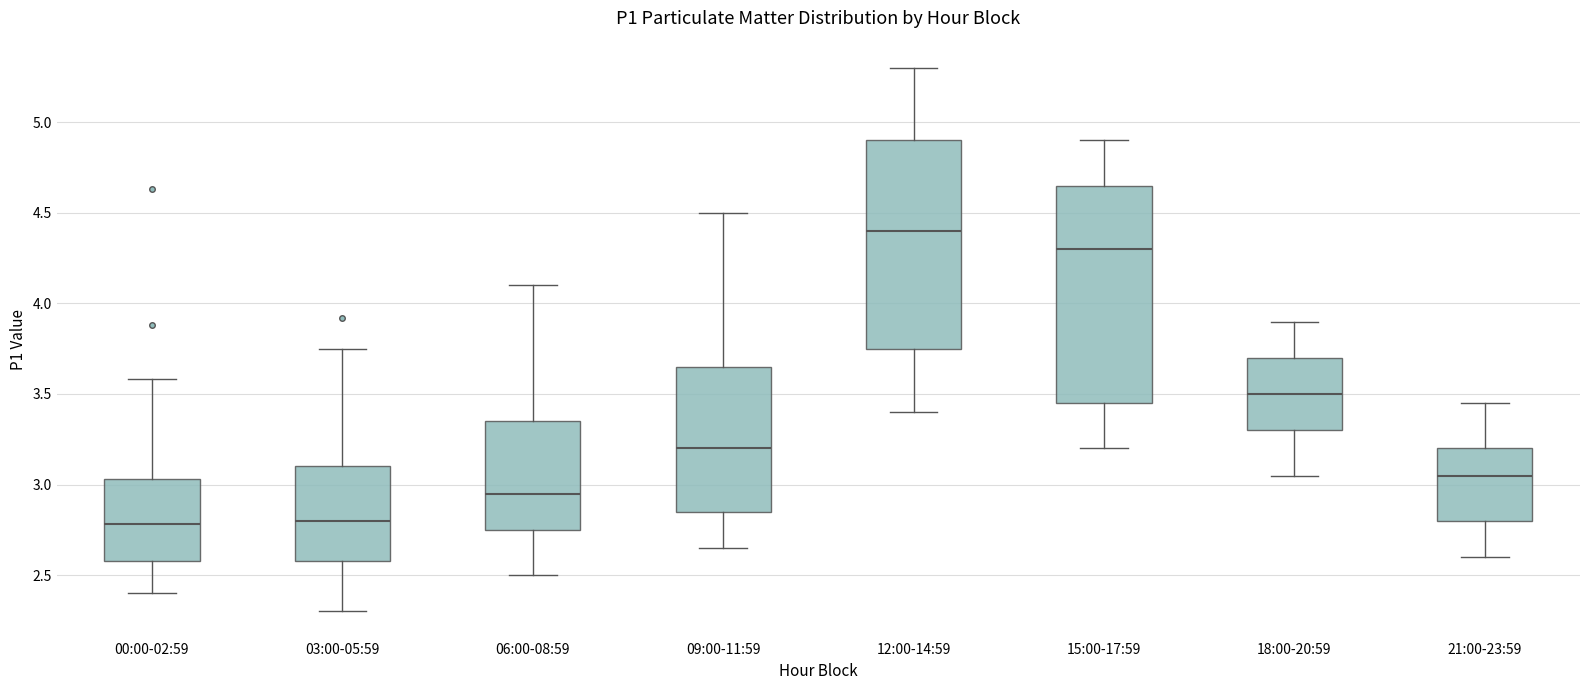

Where does the median line of the box for 00:00-02:59 sit on the y-axis? The values are not printed on the chart, so give them approximately, as read against the axis.

2.80